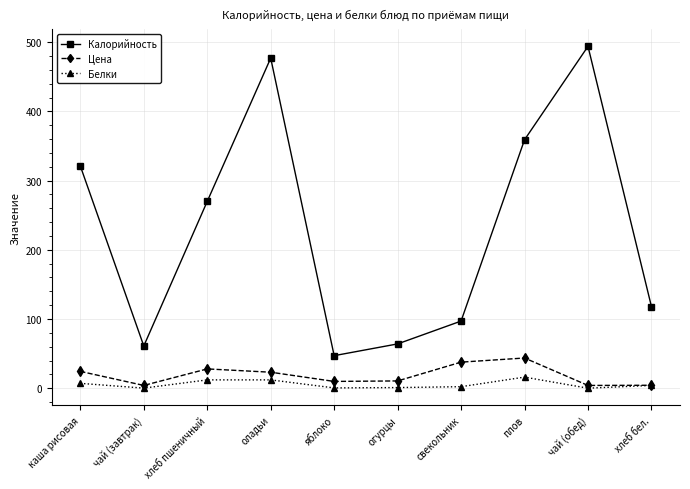

At which category does Калорийность reach its first local valley?

чай (завтрак)